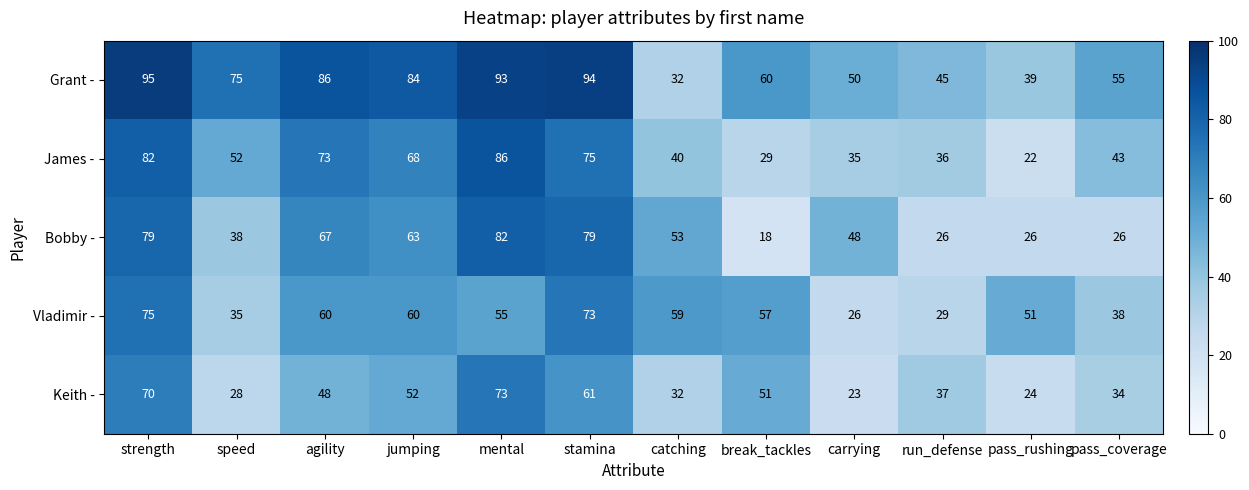

Is it true that James - equals 6 at pass_rushing?

False